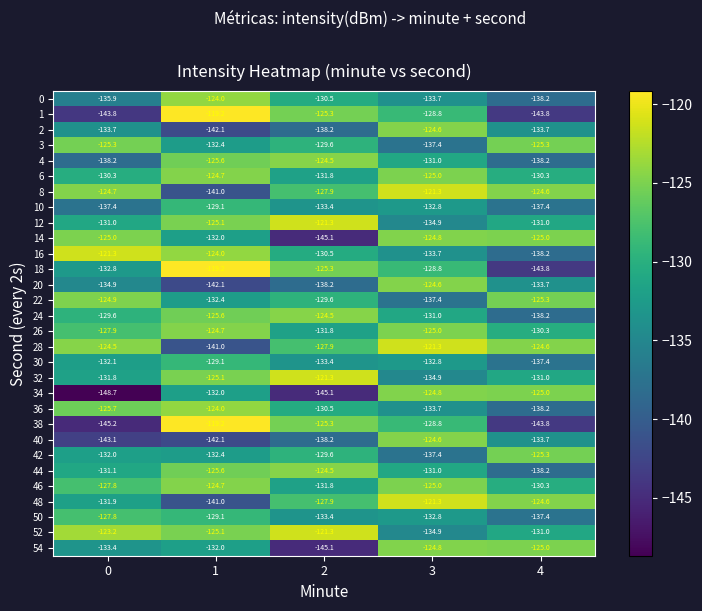

Which series has the largest range (max minus min)?

38